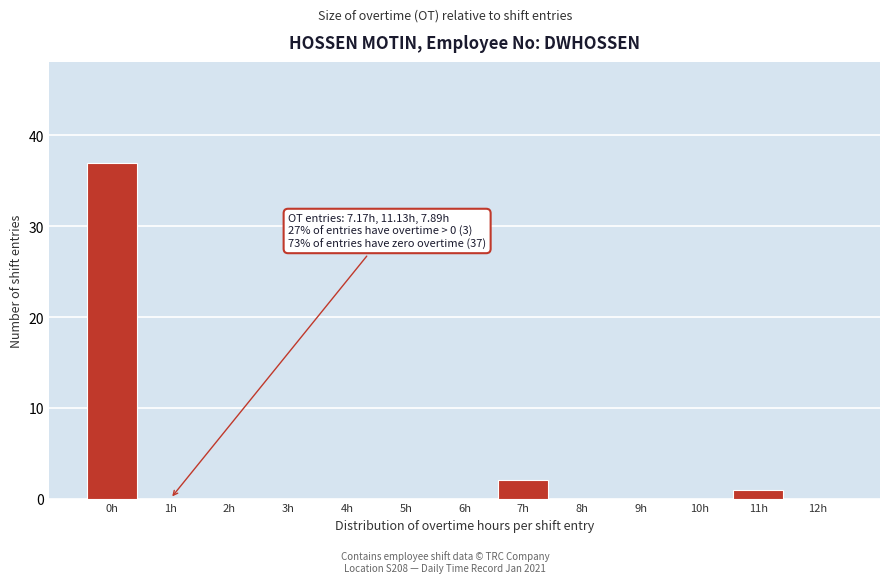

Reading left to right, extract all data points from this chart.

0h=37	1h=0	2h=0	3h=0	4h=0	5h=0	6h=0	7h=2	8h=0	9h=0	10h=0	11h=1	12h=0